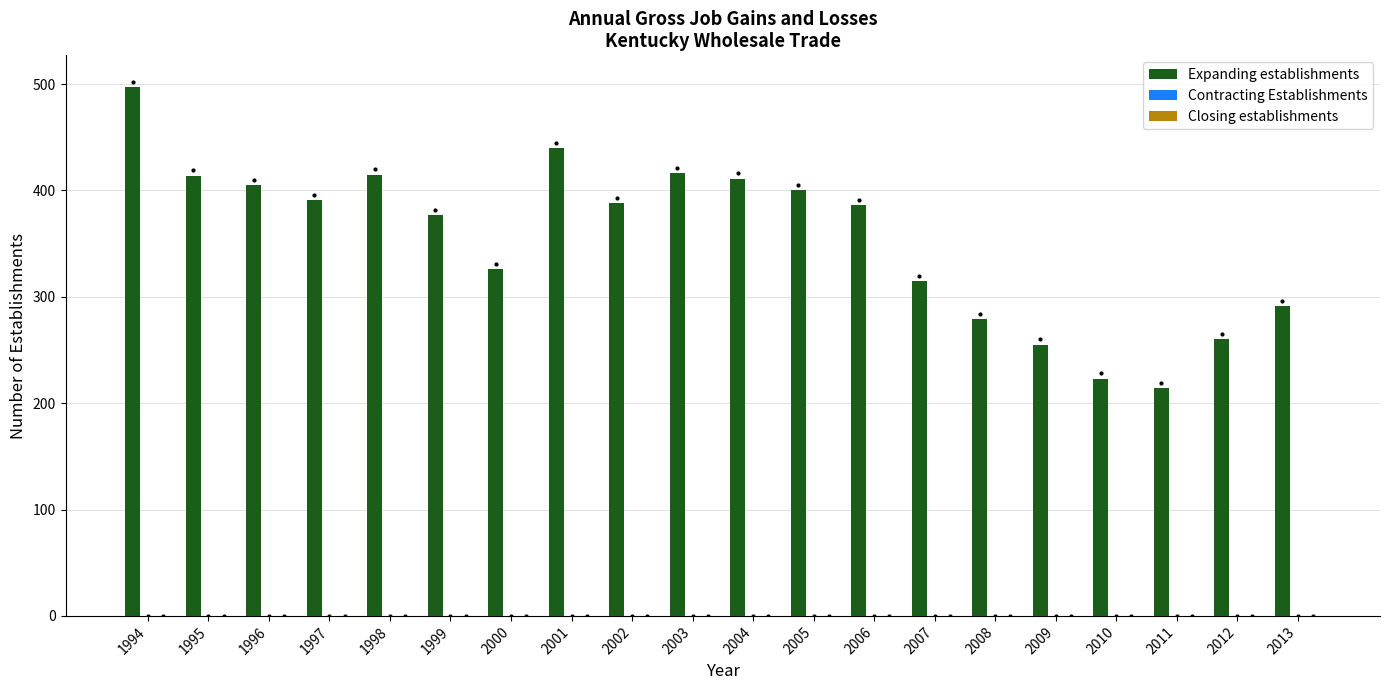

Is it true that the value at 2009 is 107?

False